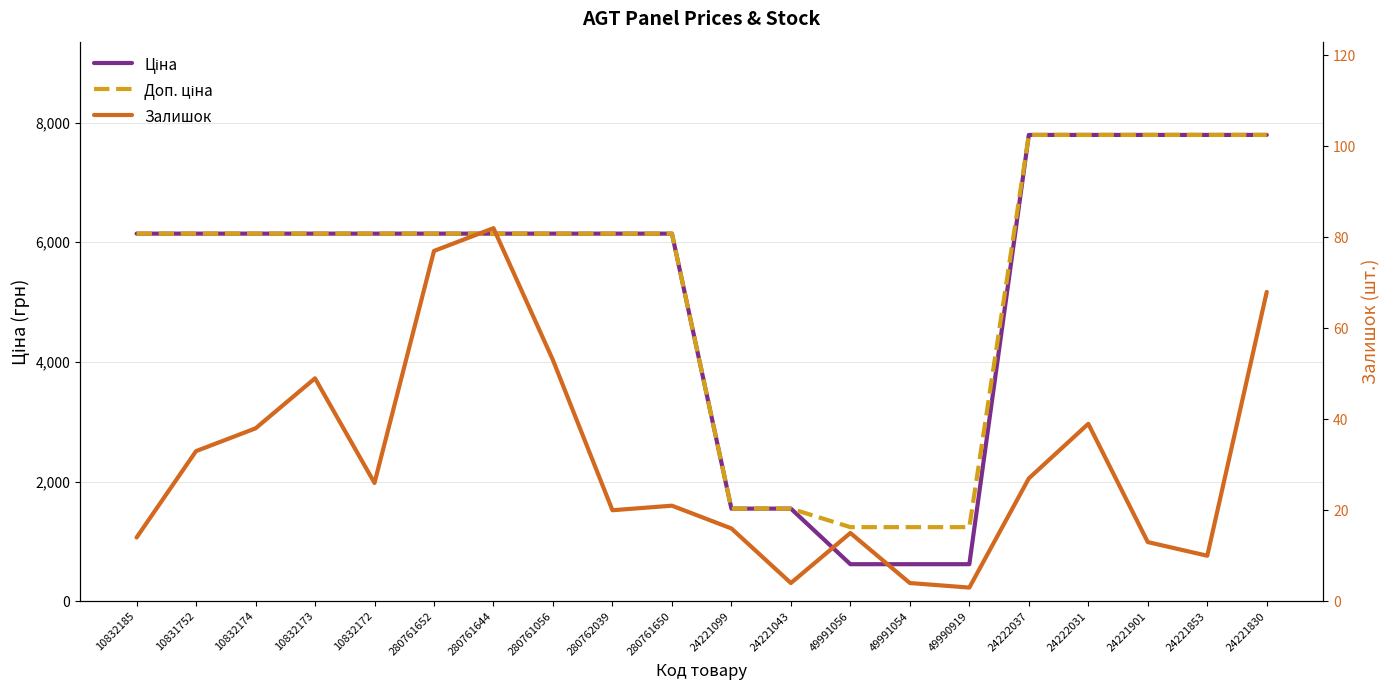

Where is Ціна nearest to the value 4205?

10832185